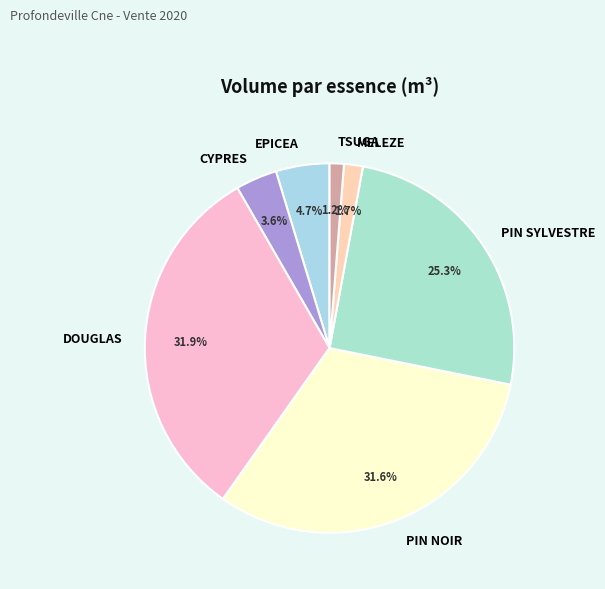

Is the sum of TSUGA and PIN NOIR greater than half?

No